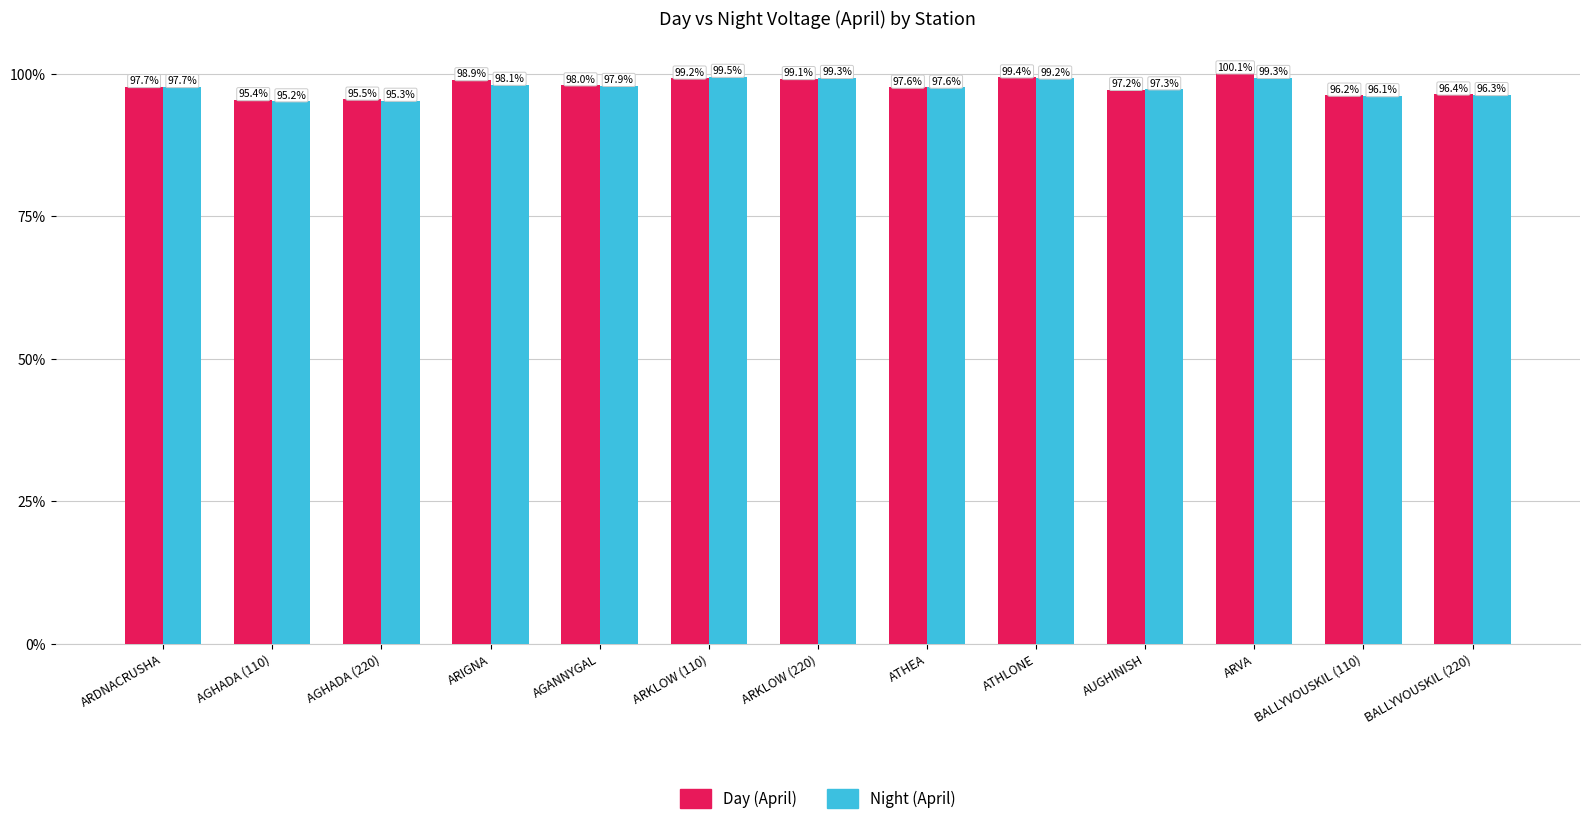

At which label does Day (April) reach its peak?

ARVA